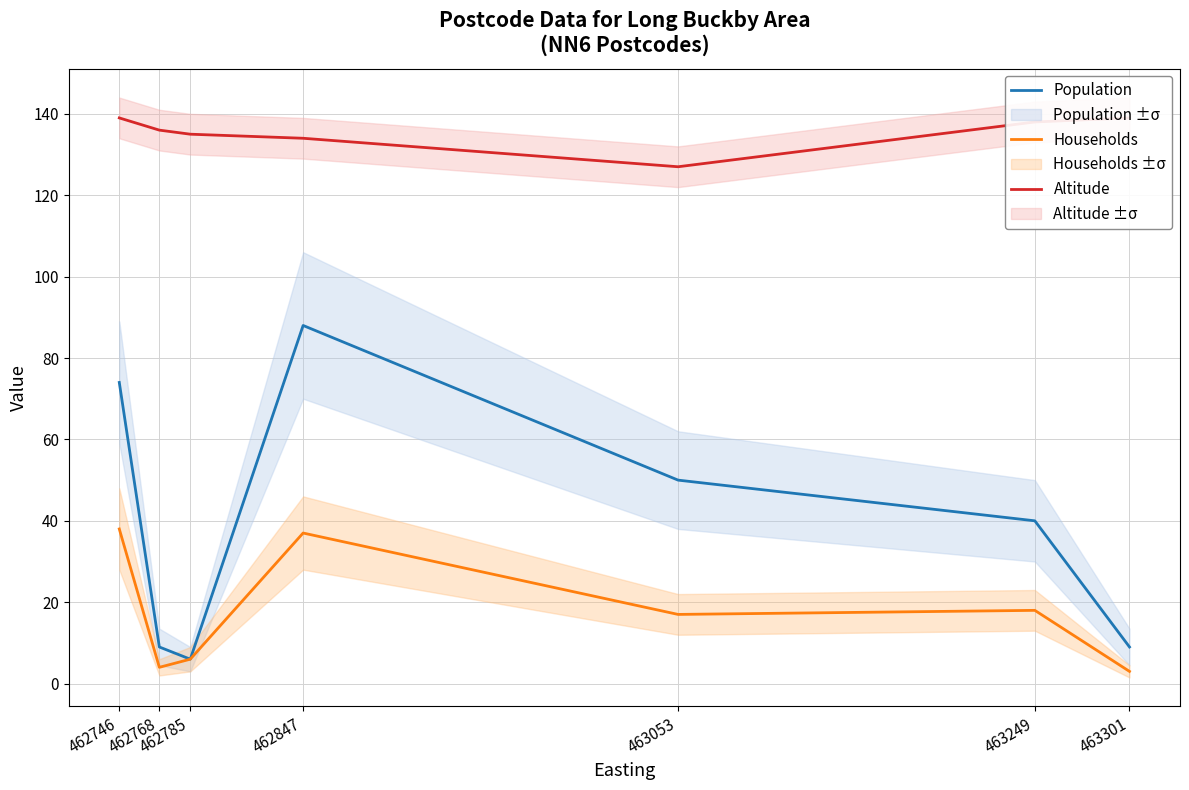

What is the difference between the maximum and minimum values in the Households series?

35